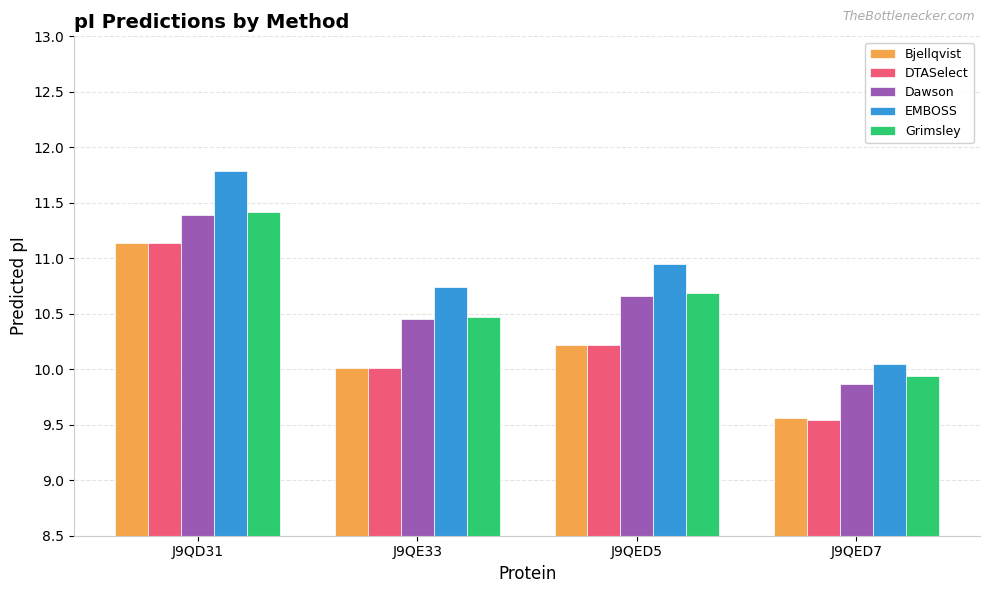

True or false: Grimsley has a value of 16.1 at J9QED5.

False